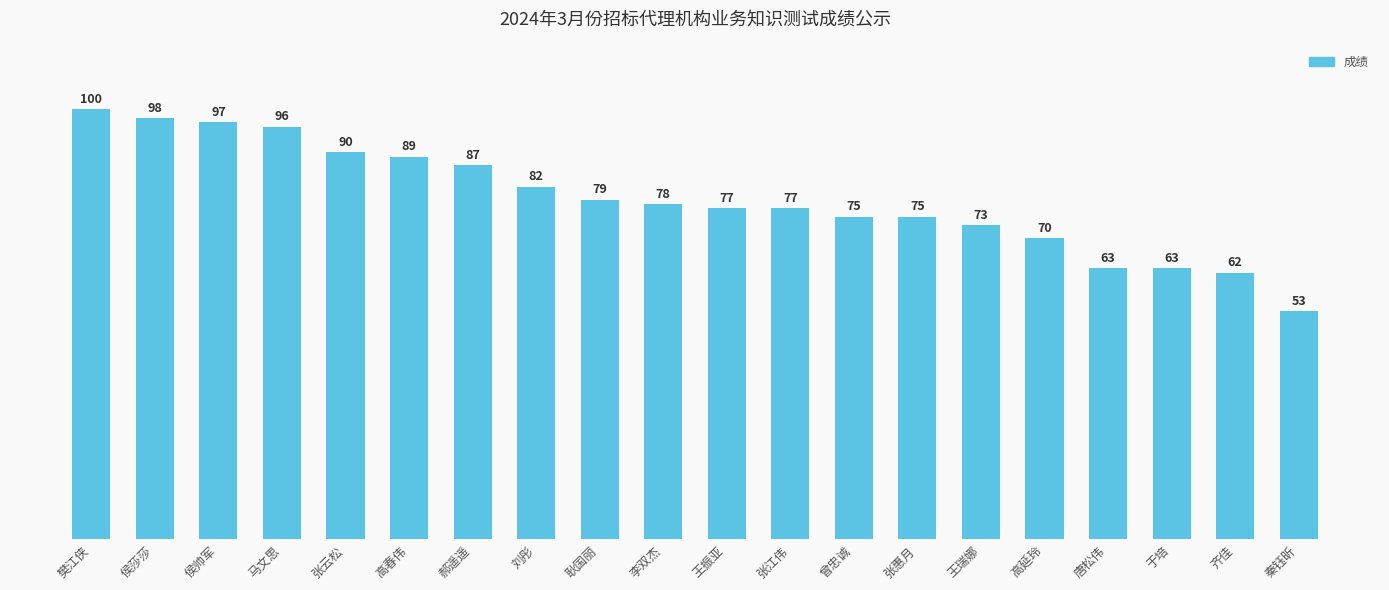

At which category does the chart reach its minimum across all series?

秦钰昕